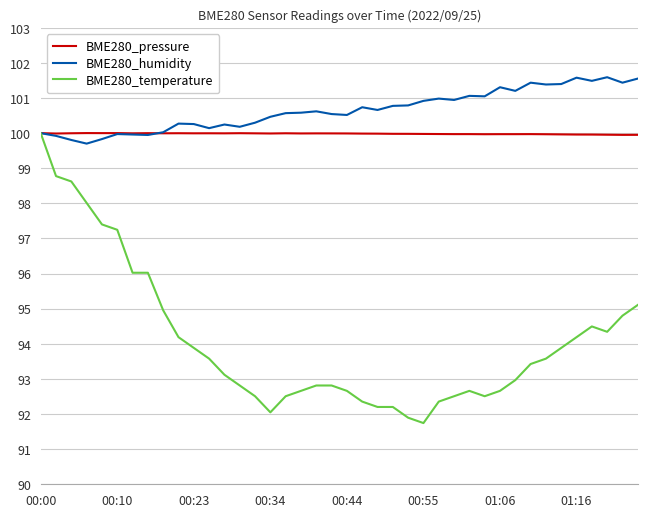

What is the highest value of the BME280_pressure series?

100.0